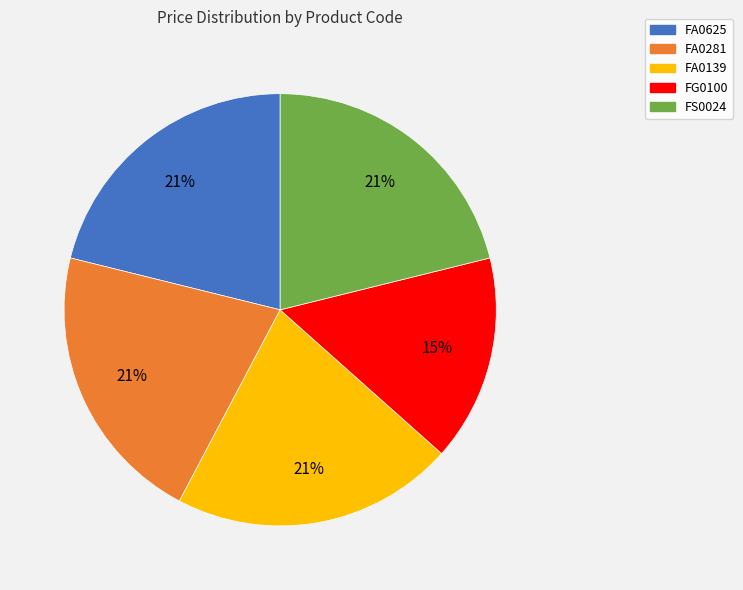

To the nearest percent, what portion does FA0139 represent?

21%